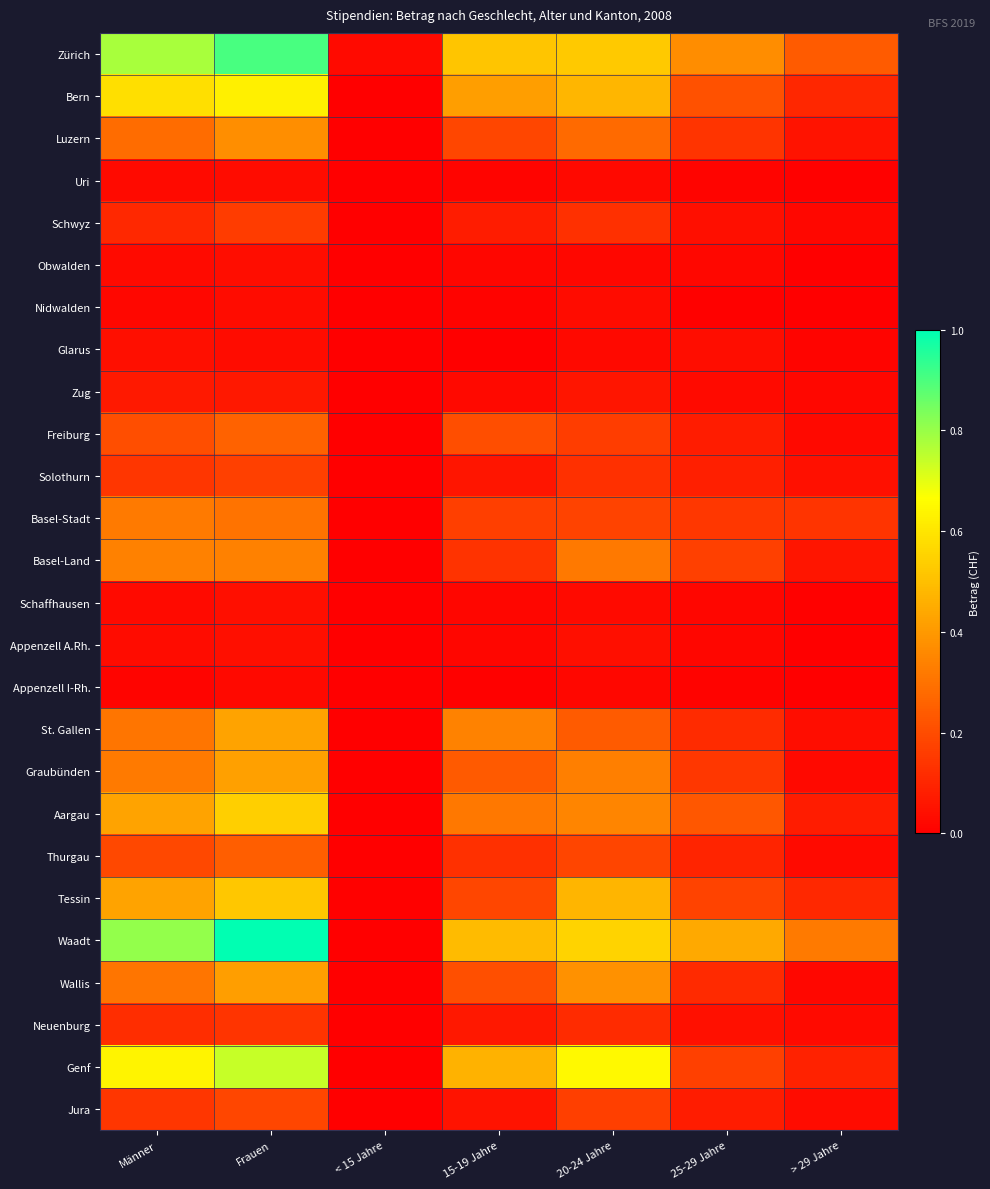

What is the spread (max minus min) of values at 25-29 Jahre?

0.4